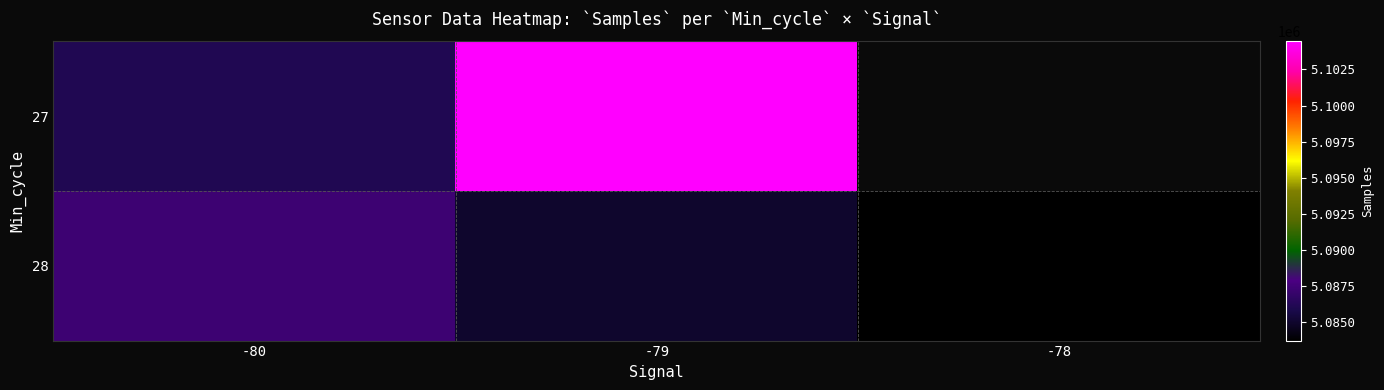

Between -80 and -78, which series saw the biggest shift?

28